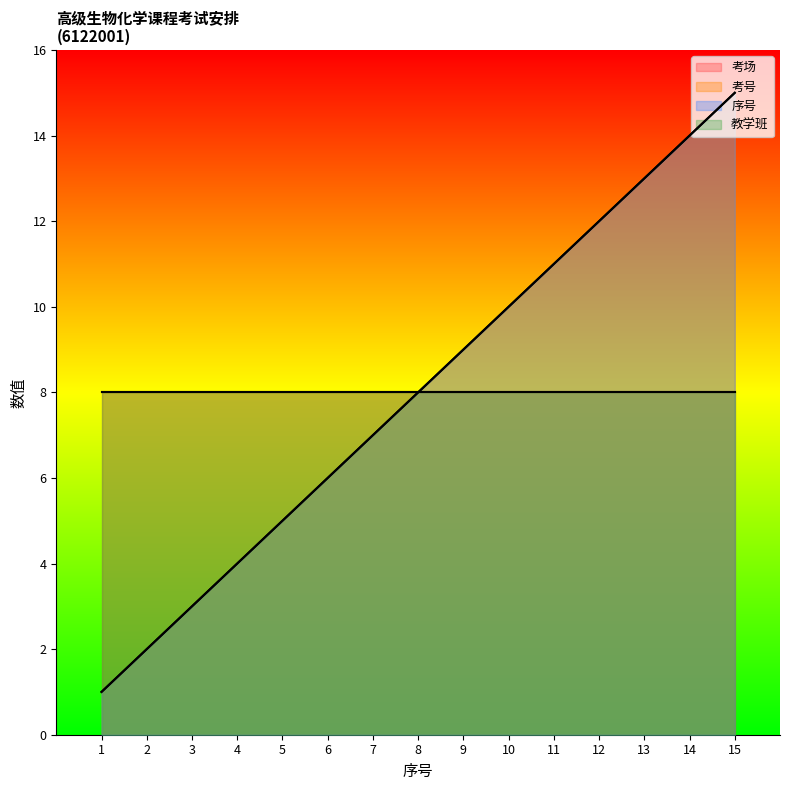

Which series changed the most between 5 and 12?

考号